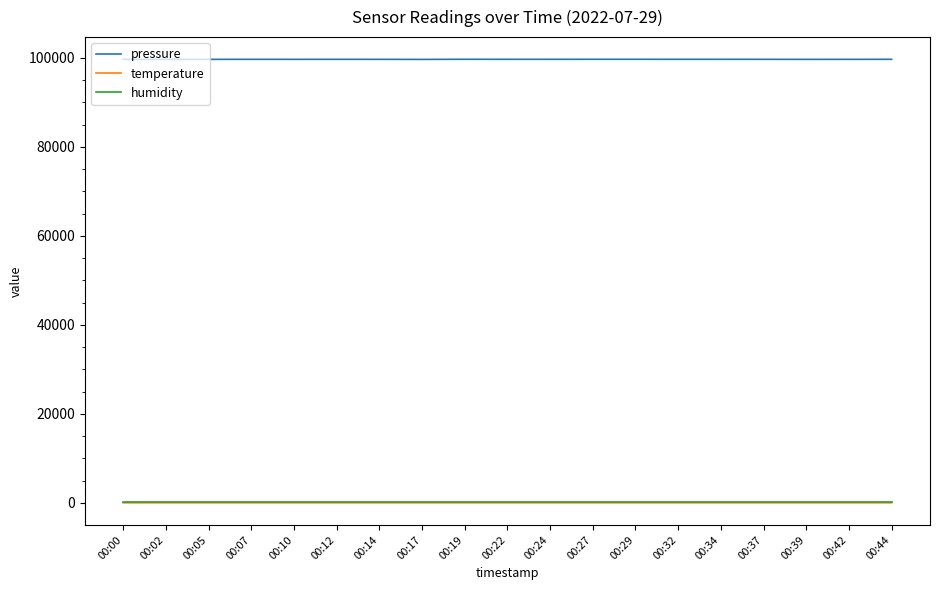

At which label does pressure first exceed 99643?

00:00